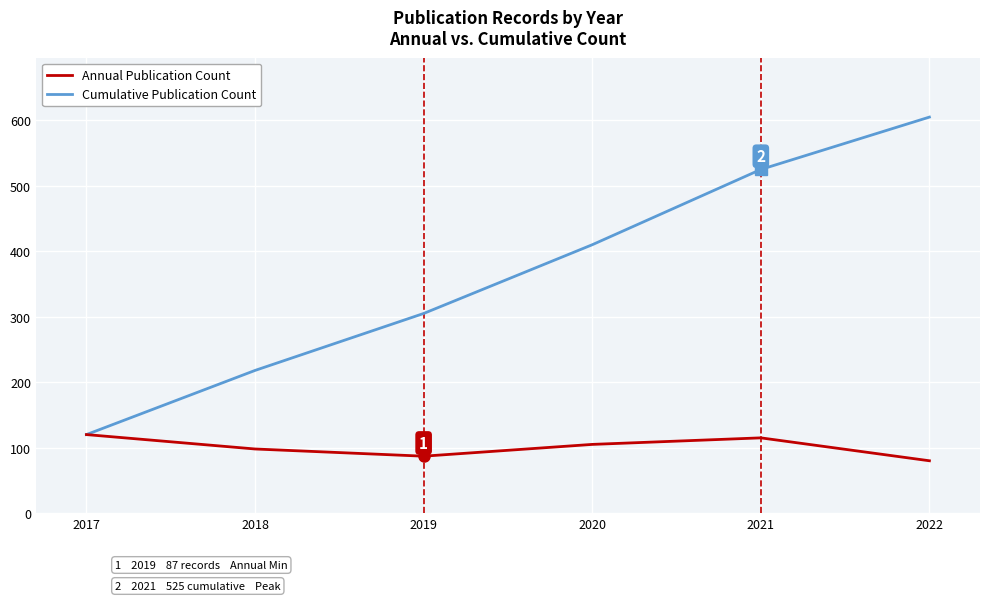

What is the total value across all series at 2019?

392